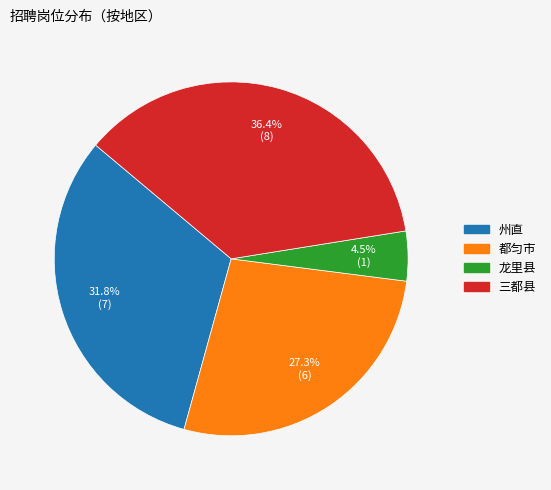

Do 三都县 and 都匀市 together represent more than half of the pie?

Yes